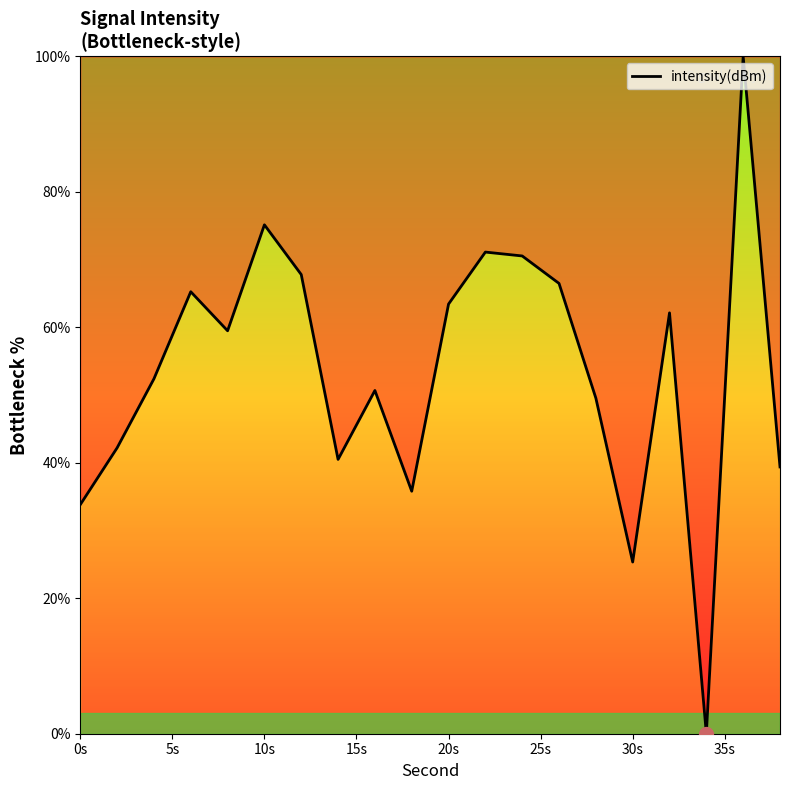

What is the maximum value shown in the chart?

100.0